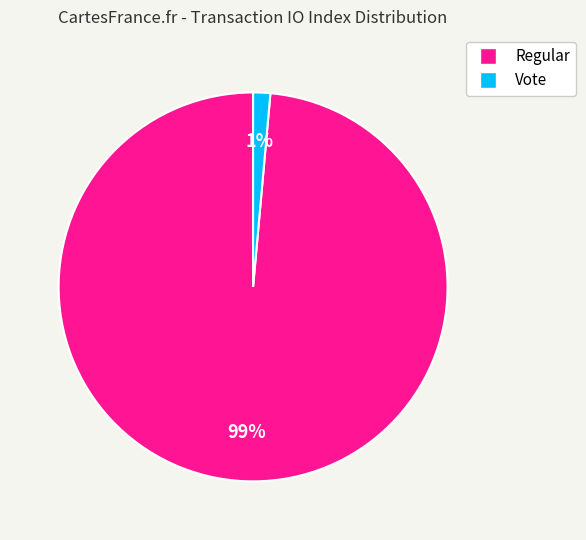

Is there a majority slice in this chart?

Yes